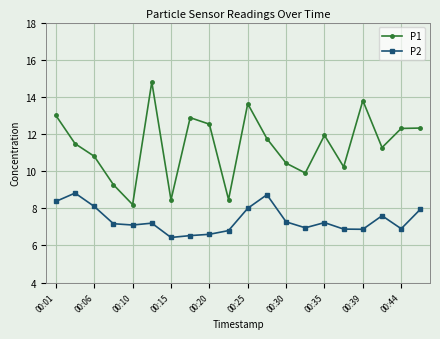

What is the highest value of the P1 series?

14.8